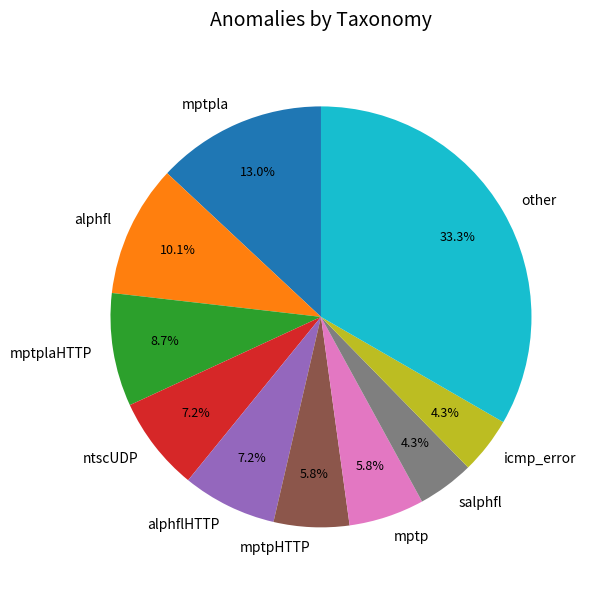

Is there any slice that represents more than half of the pie?

No